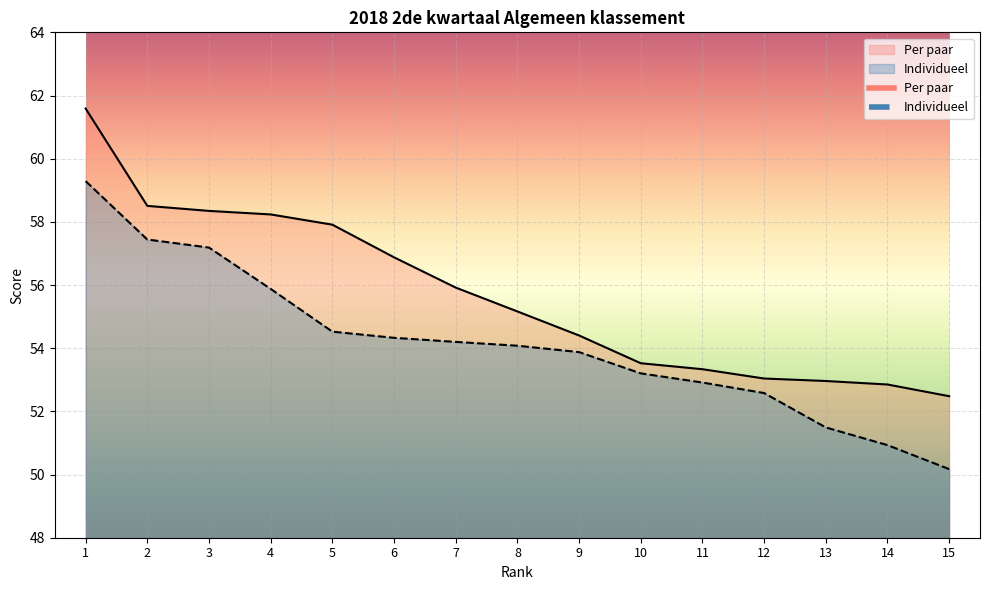

What is the total value across all series at 7?

110.1